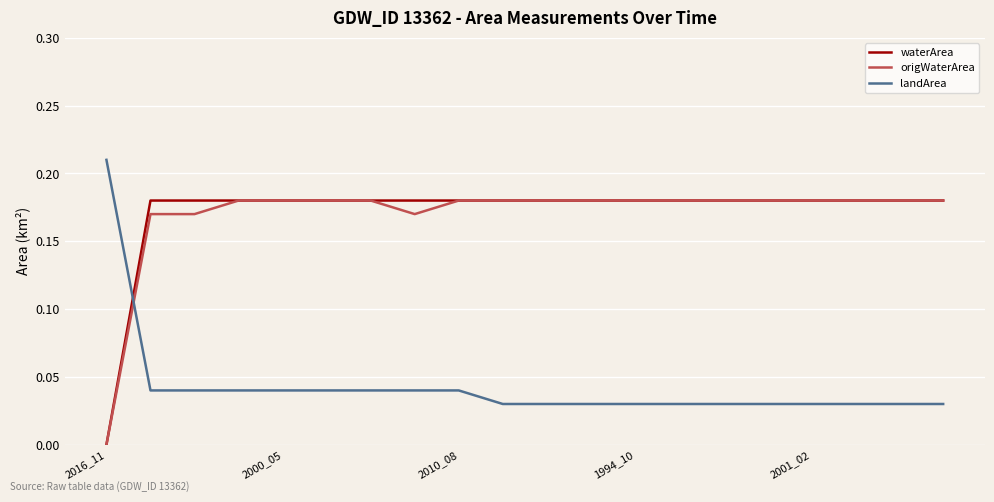

Which series ends up on top after the final intersection of landArea and origWaterArea?

origWaterArea